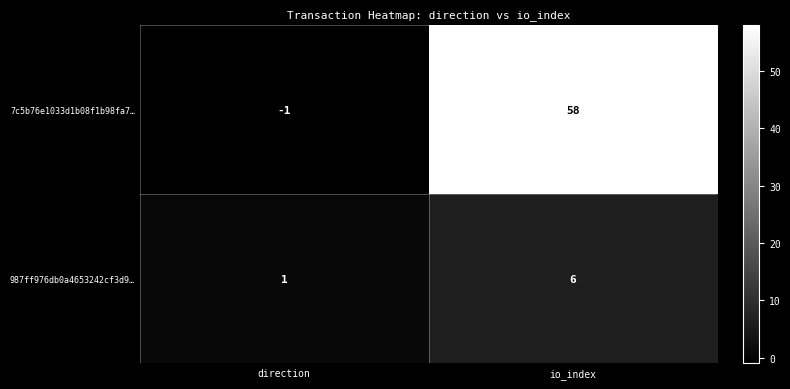

Rank the series at direction from lowest to highest value.

7c5b76e1033d1b08f1b98fa7…, 987ff976db0a4653242cf3d9…